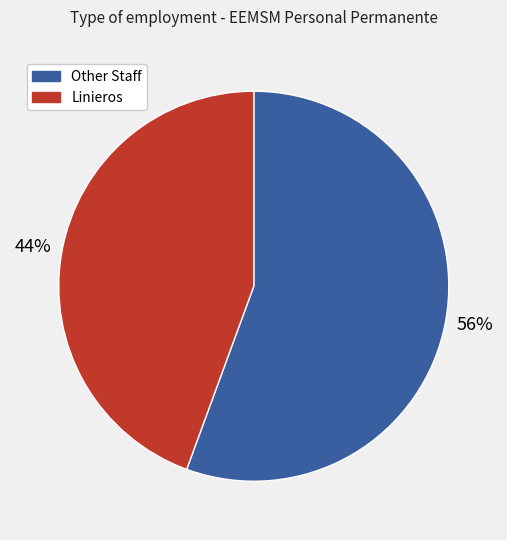

True or false: Linieros accounts for 44% of the total.

True